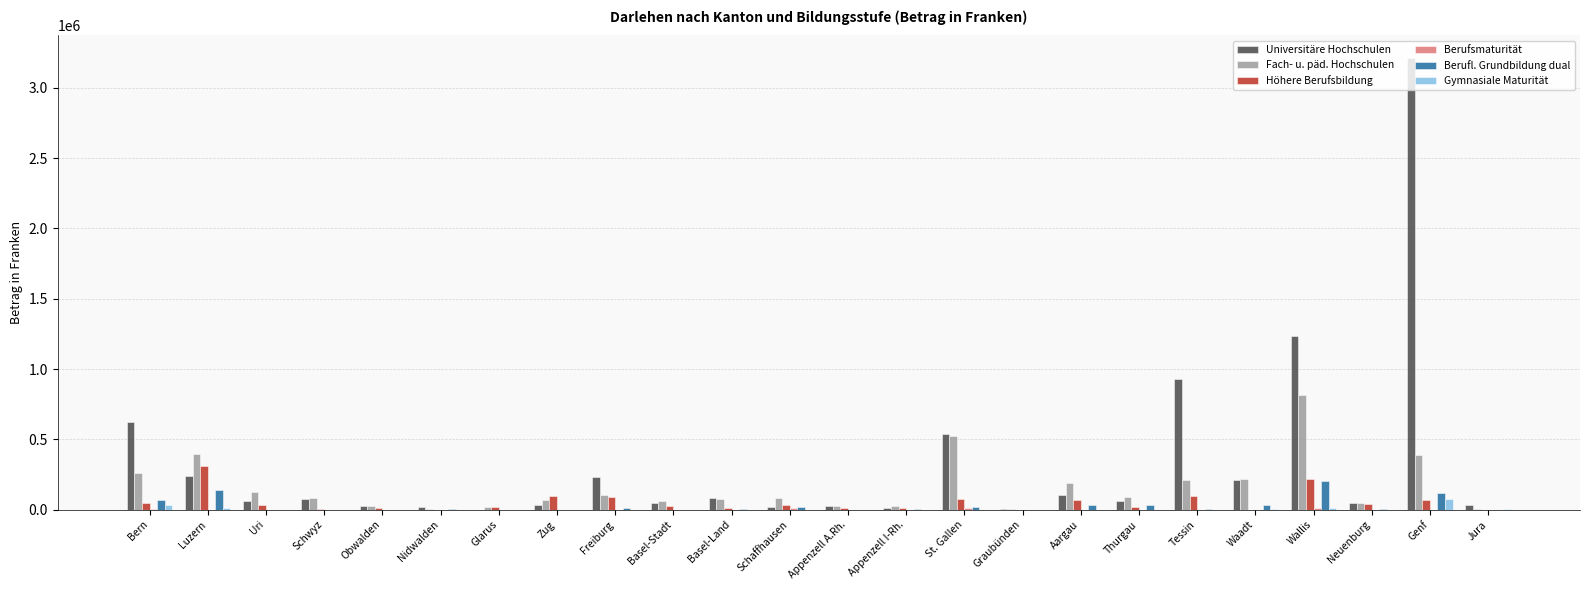

The value of Höhere Berufsbildung at Freiburg is 91350. True or false?

True